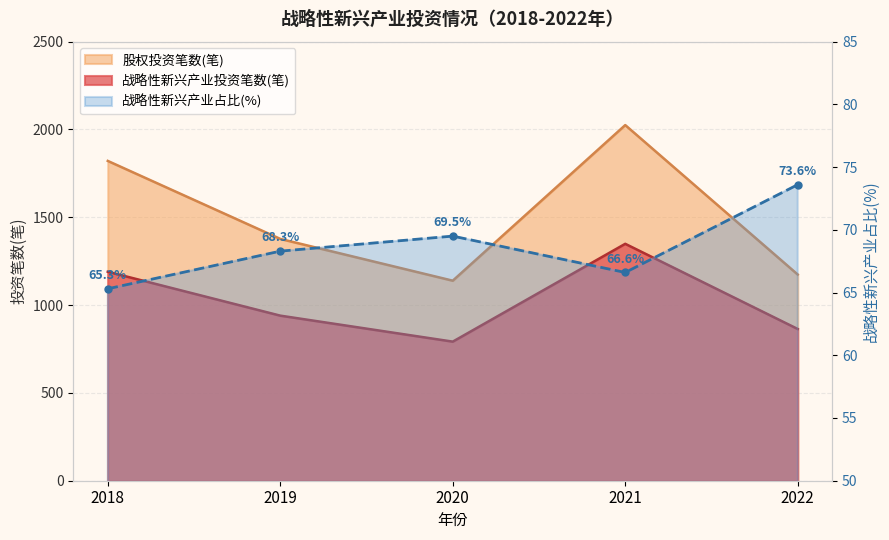

What is the greatest value displayed?

2025.0